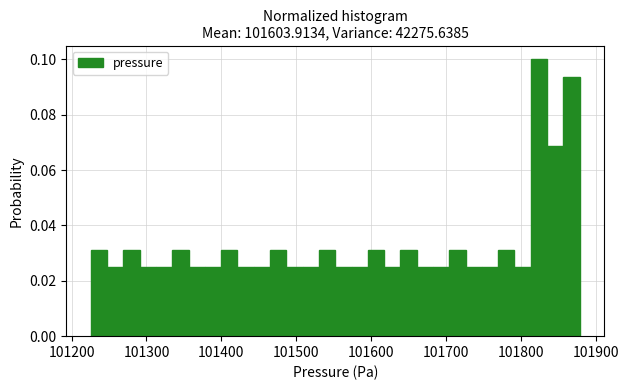

Around what value on the x-axis is the tallest bar? Give the approximate position of its centre, as read against the axis.

101820